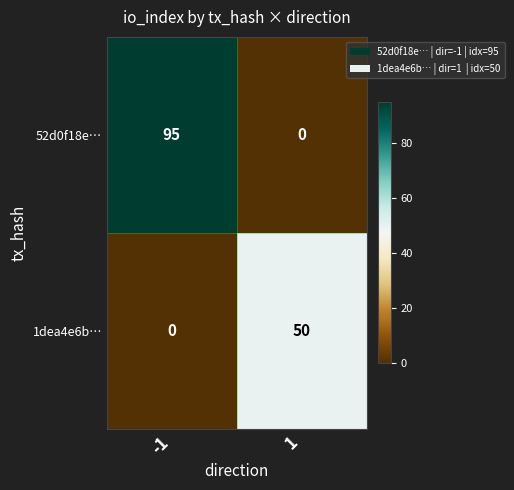

What is the total value across all series at -1?

95